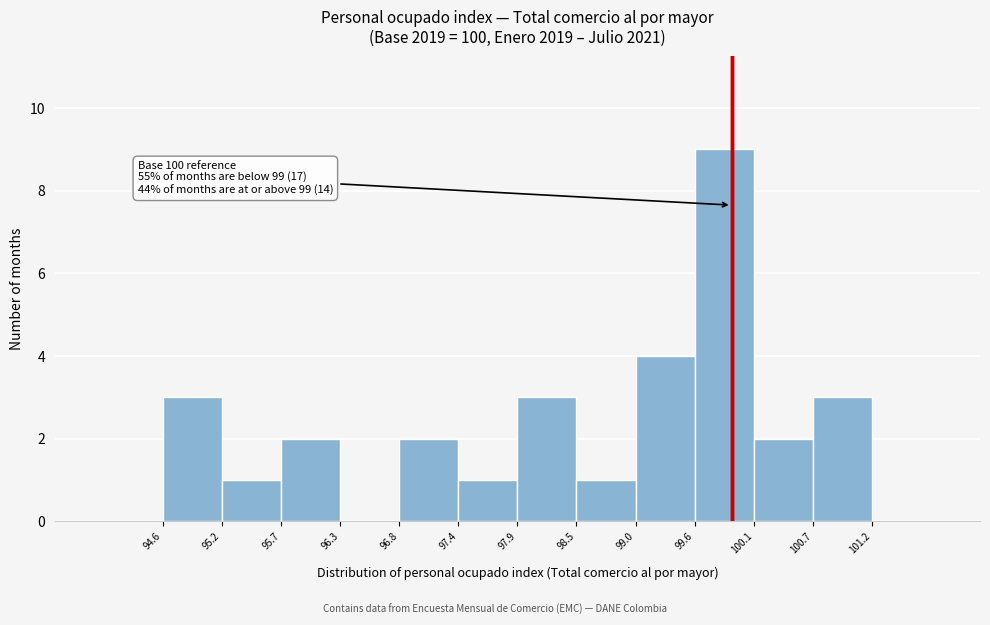

Over which range of the x-axis is the bar tallest?

99.6 to 100.1